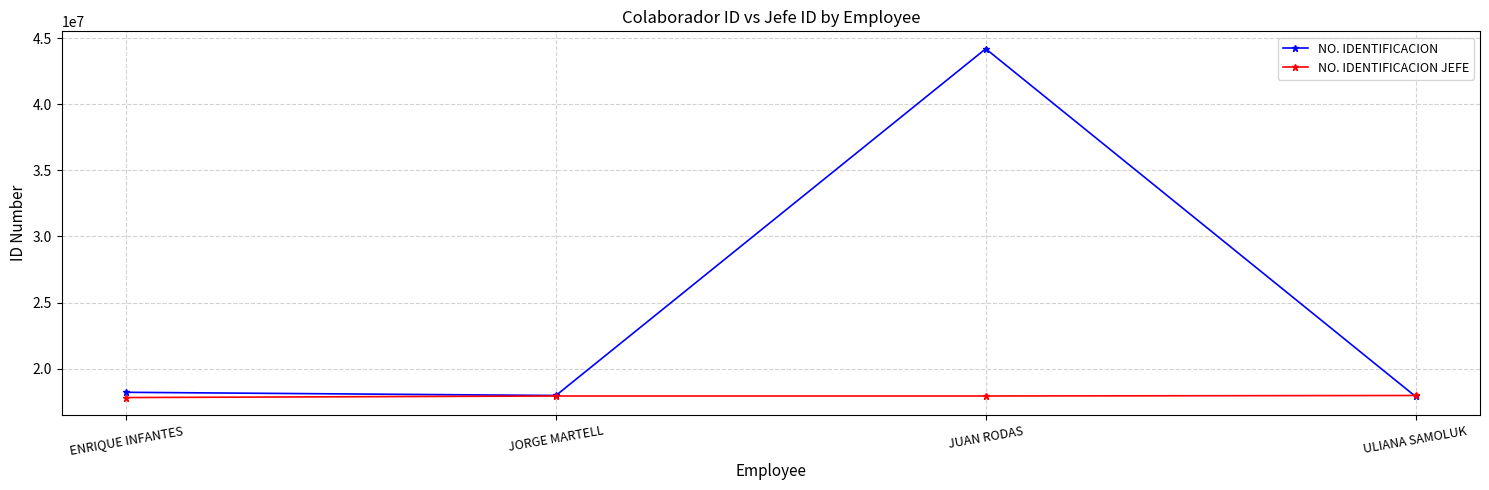

Which series has the largest range (max minus min)?

NO. IDENTIFICACION